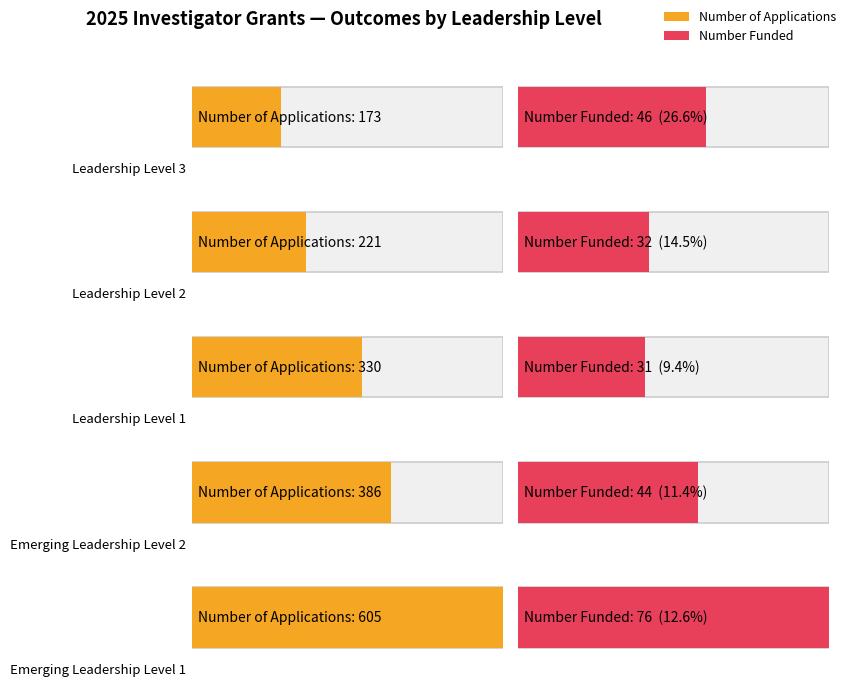

Count the Number of Applications values in the range 221 to 386.

3